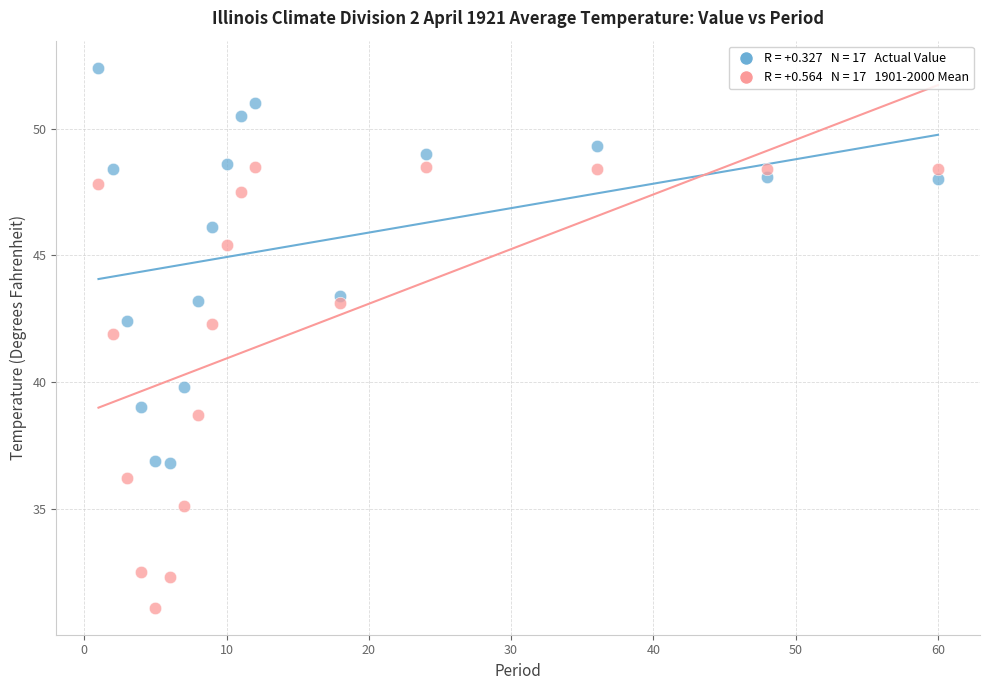

Across all series, what Y value is closest to 41?

41.9